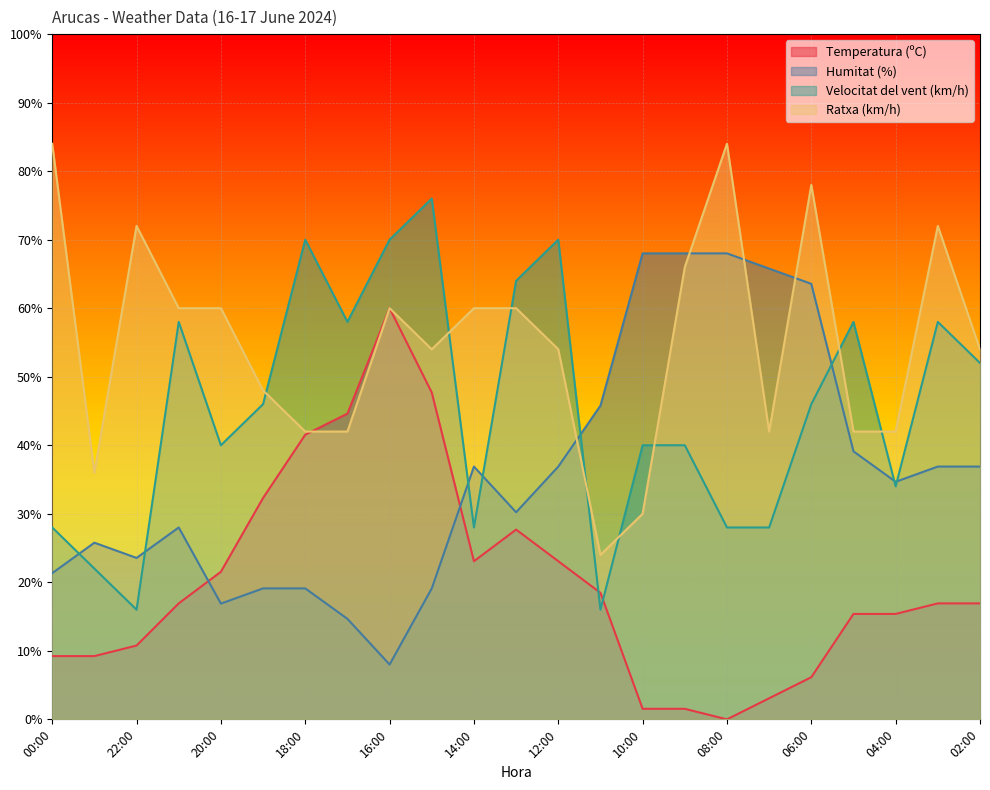

Reading left to right, transcribe all the data shown in this chart.

Temperatura (ºC): 00:00=9.2	23:00=9.2	22:00=10.8	21:00=16.9	20:00=21.5	19:00=32.3	18:00=41.5	17:00=44.6	16:00=60.0	15:00=47.7	14:00=23.1	13:00=27.7	12:00=23.1	11:00=18.5	10:00=1.5	09:00=1.5	08:00=0.0	07:00=3.1	06:00=6.2	05:00=15.4	04:00=15.4	03:00=16.9	02:00=16.9
Humitat (%): 00:00=21.3	23:00=25.8	22:00=23.6	21:00=28.0	20:00=16.9	19:00=19.1	18:00=19.1	17:00=14.7	16:00=8.0	15:00=19.1	14:00=36.9	13:00=30.2	12:00=36.9	11:00=45.8	10:00=68.0	09:00=68.0	08:00=68.0	07:00=65.8	06:00=63.6	05:00=39.1	04:00=34.7	03:00=36.9	02:00=36.9
Velocitat del vent (km/h): 00:00=28.0	23:00=22.0	22:00=16.0	21:00=58.0	20:00=40.0	19:00=46.0	18:00=70.0	17:00=58.0	16:00=70.0	15:00=76.0	14:00=28.0	13:00=64.0	12:00=70.0	11:00=16.0	10:00=40.0	09:00=40.0	08:00=28.0	07:00=28.0	06:00=46.0	05:00=58.0	04:00=34.0	03:00=58.0	02:00=52.0
Ratxa (km/h): 00:00=84.0	23:00=36.0	22:00=72.0	21:00=60.0	20:00=60.0	19:00=48.0	18:00=42.0	17:00=42.0	16:00=60.0	15:00=54.0	14:00=60.0	13:00=60.0	12:00=54.0	11:00=24.0	10:00=30.0	09:00=66.0	08:00=84.0	07:00=42.0	06:00=78.0	05:00=42.0	04:00=42.0	03:00=72.0	02:00=54.0